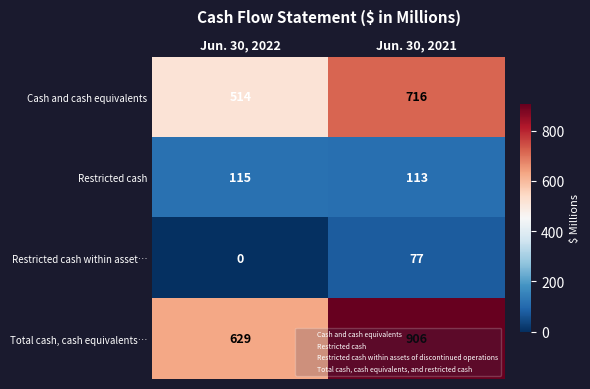

How many data points in Total cash, cash equivalents… are less than 906?

1